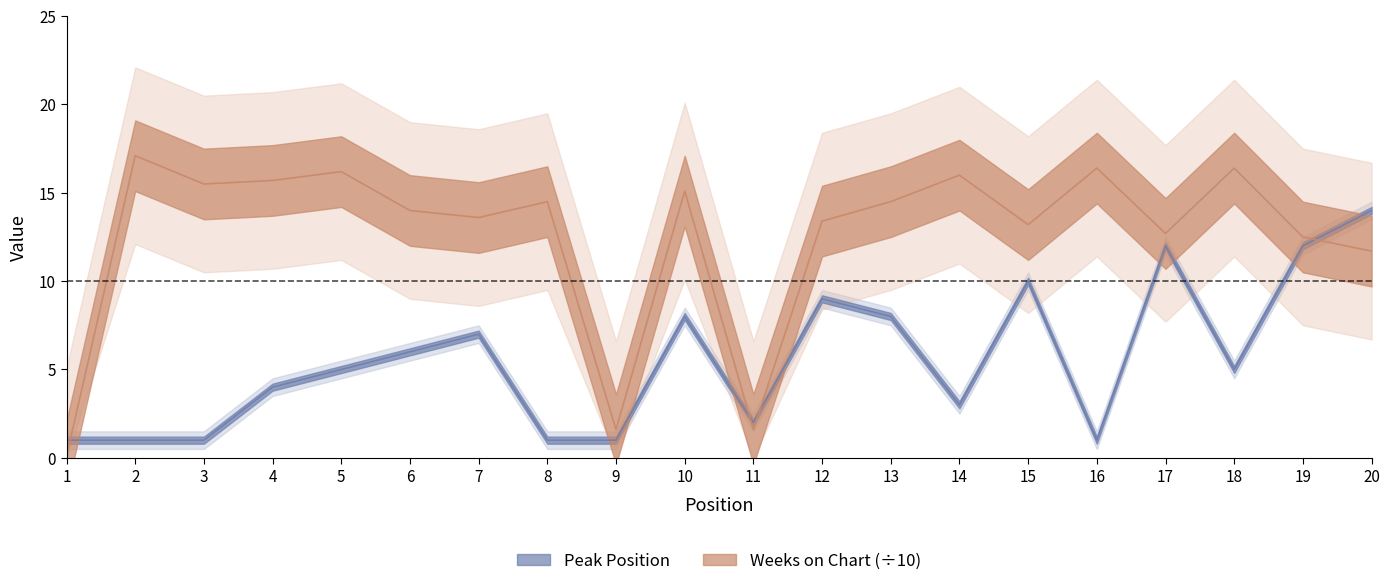

Reading right to left, transcribe all the data shown in this chart.

Peak Position: 20=14.0	19=12.0	18=5.0	17=12.0	16=1.0	15=10.0	14=3.0	13=8.0	12=9.0	11=2.0	10=8.0	9=1.0	8=1.0	7=7.0	6=6.0	5=5.0	4=4.0	3=1.0	2=1.0	1=1.0
Weeks on Chart: 20=11.7	19=12.5	18=16.4	17=12.7	16=16.4	15=13.2	14=16.0	13=14.5	12=13.4	11=1.6	10=15.1	9=1.6	8=14.5	7=13.6	6=14.0	5=16.2	4=15.7	3=15.5	2=17.1	1=0.1